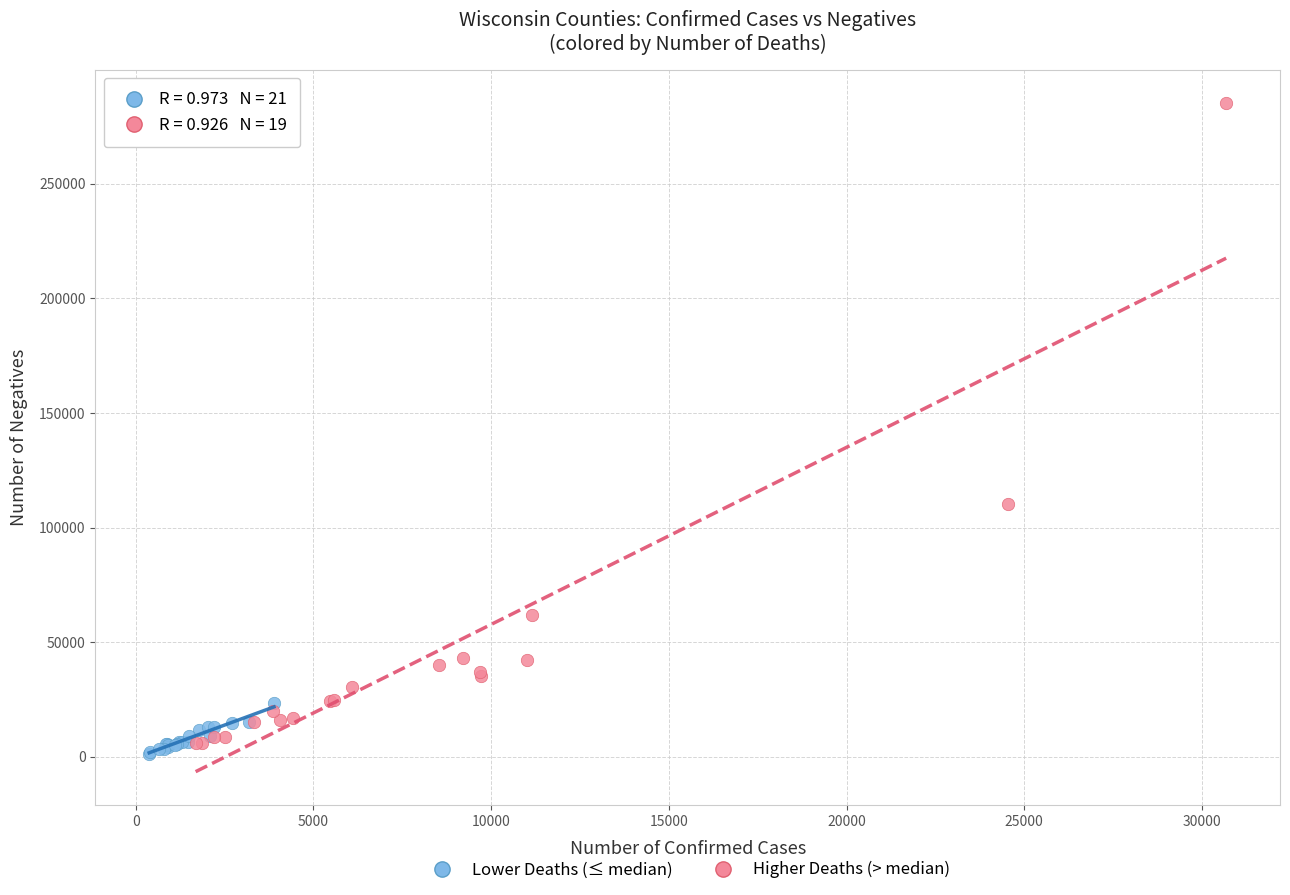

Which series reaches the maximum Y coordinate?

Higher Deaths (> median)